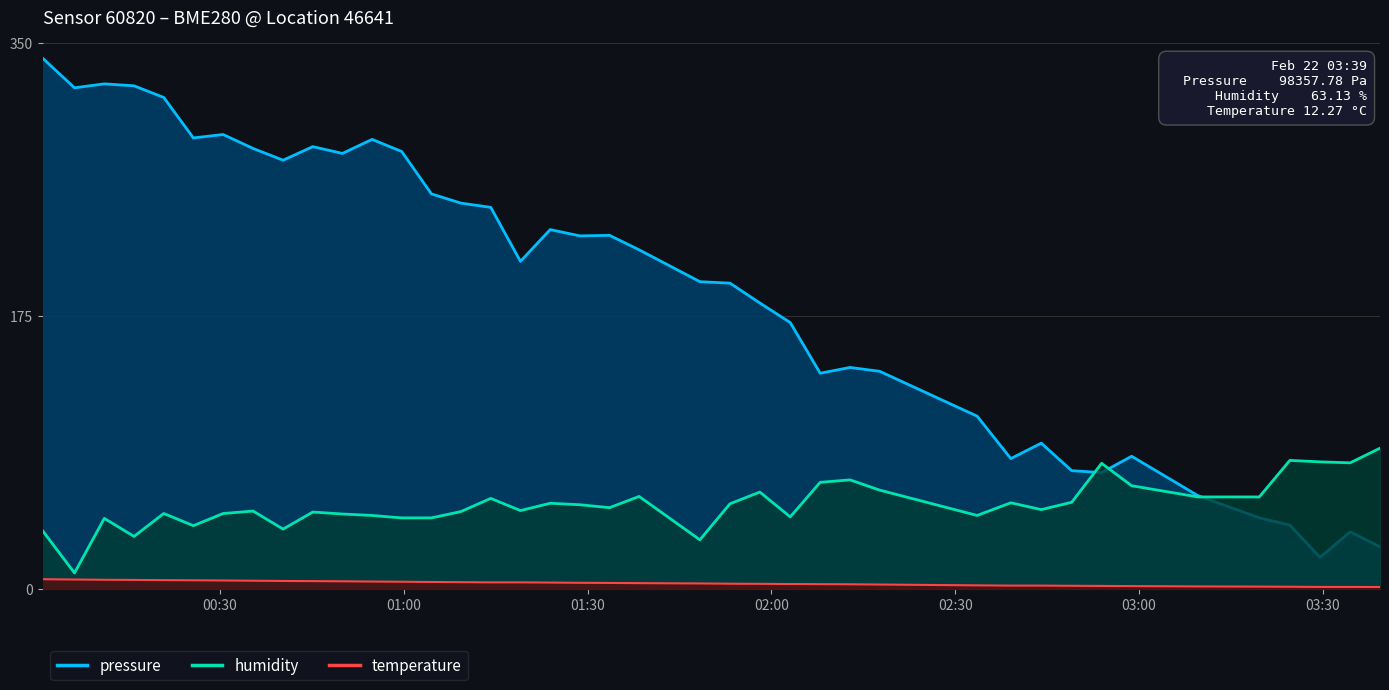

How many values in the humidity series are below 51?

20